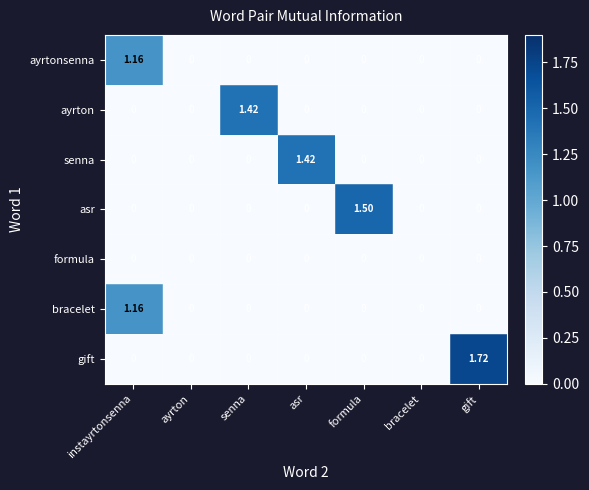

Which series changed the most between ayrton and asr?

senna